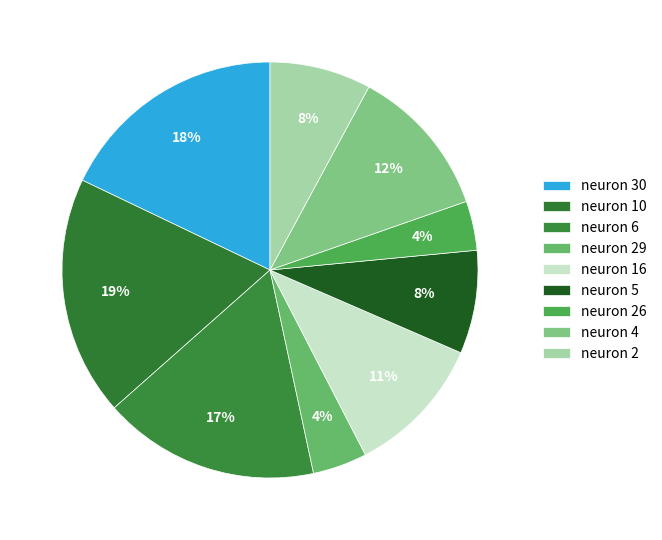

What percentage is the neuron 6 slice, to the nearest percent?

17%